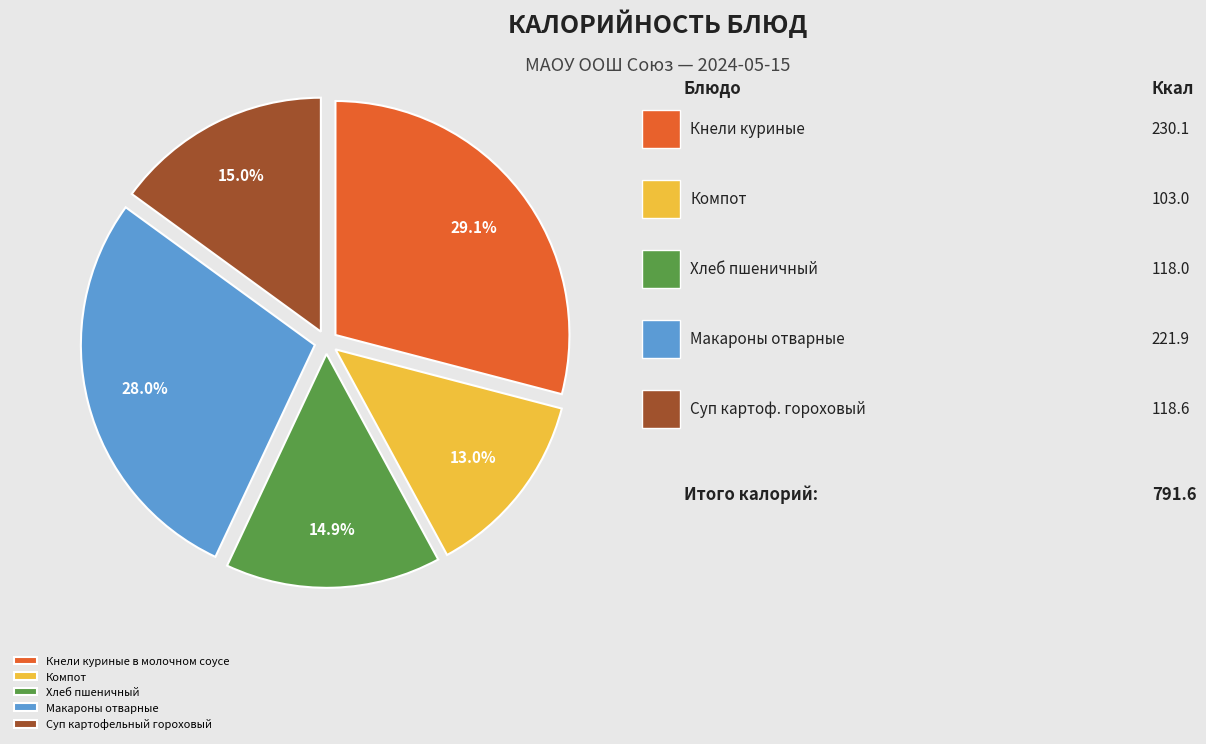

Is Кнели куриные в молочном соусе the majority of the pie?

No